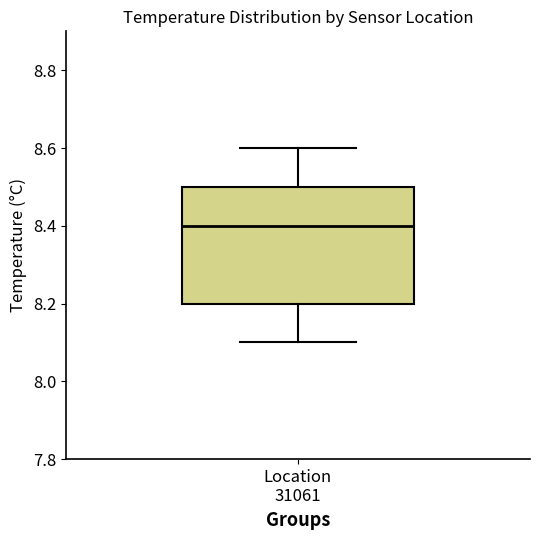

Read this box plot against the y-axis: the position of the median line, the range covered by the box, and the ends of both whiskers. The values are not printed on the chart, so give them approximately, as read against the axis.

median 8.4, box 8.2 to 8.5, whiskers 8.1 to 8.6